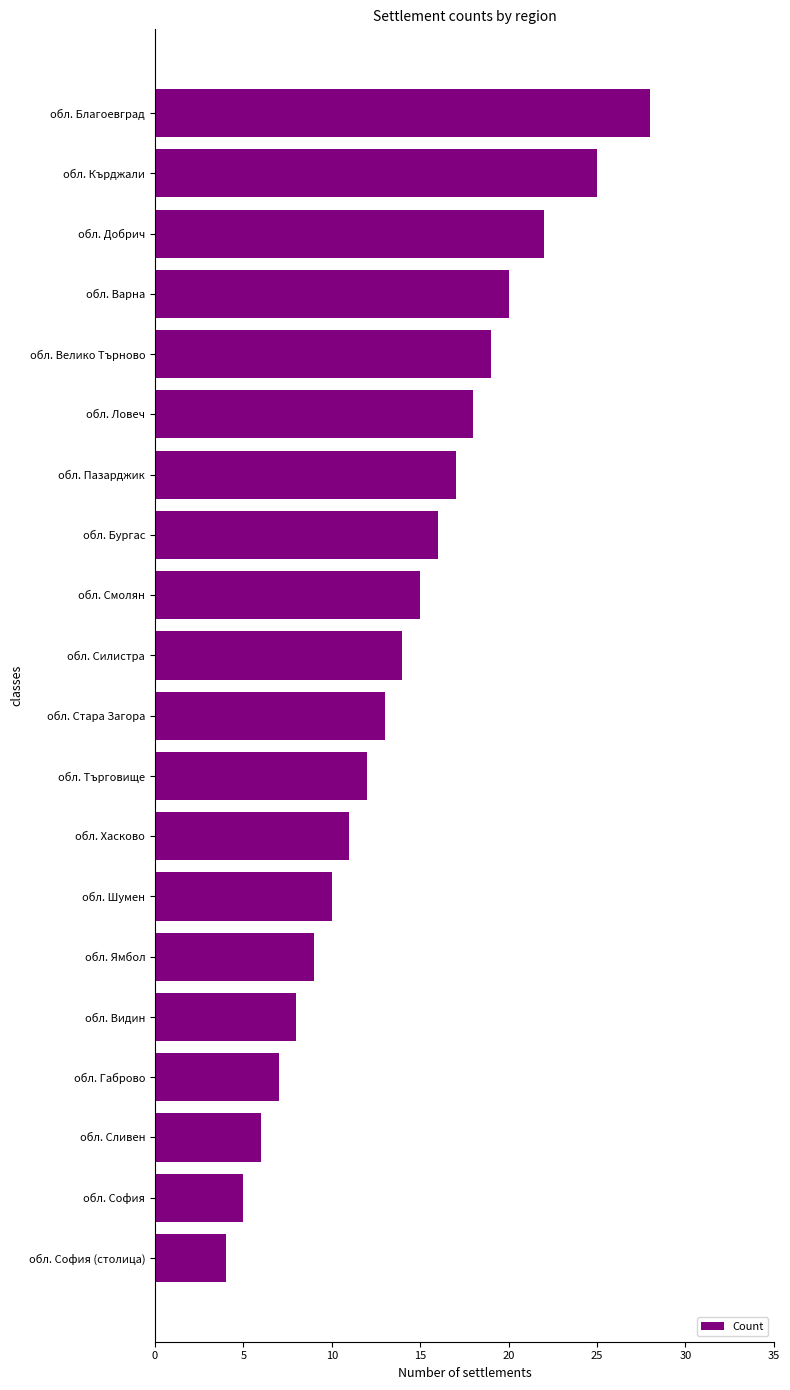

Does the chart contain stacked bars?

No